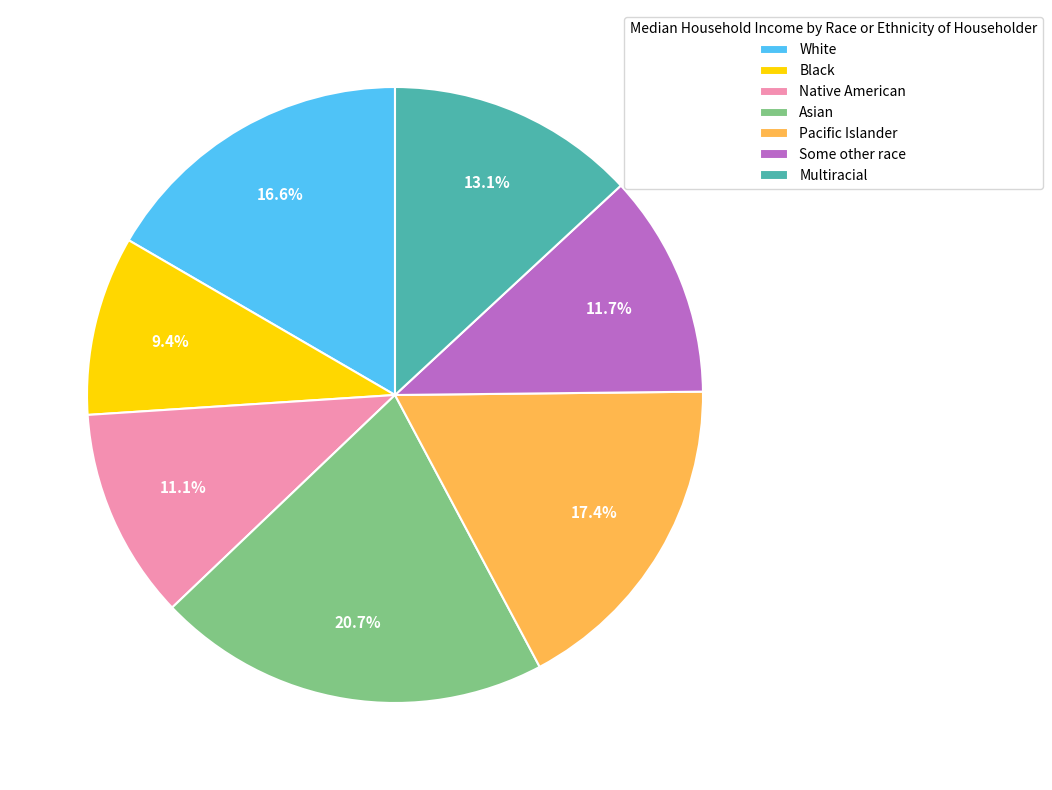

Does any single category account for the majority?

No